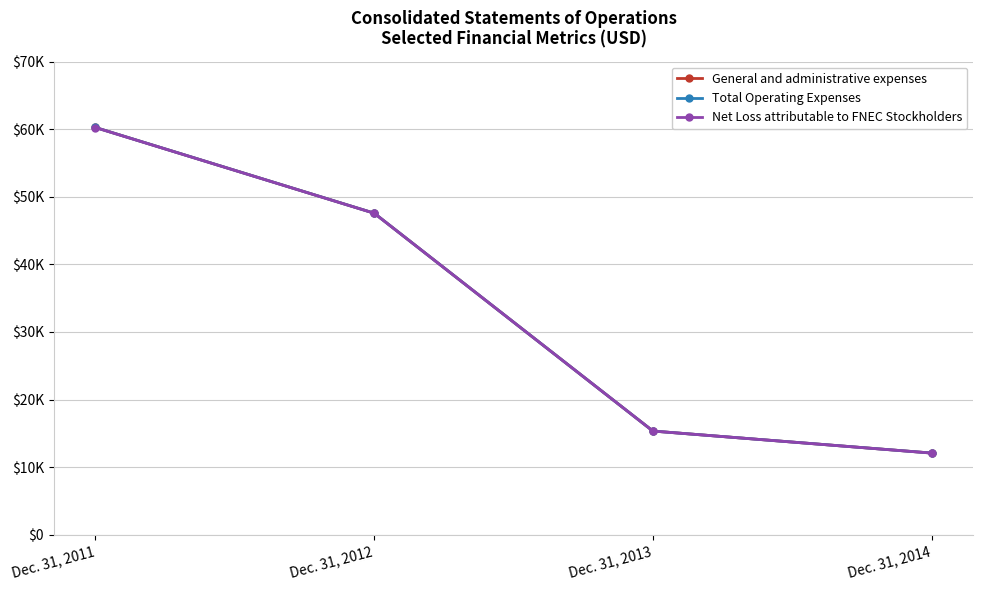

Reading left to right, extract all data points from this chart.

General and administrative expenses: Dec. 31, 2011=60242	Dec. 31, 2012=47566	Dec. 31, 2013=15347	Dec. 31, 2014=12092
Total Operating Expenses: Dec. 31, 2011=60242	Dec. 31, 2012=47566	Dec. 31, 2013=15347	Dec. 31, 2014=12092
Net Loss attributable to FNEC Stockholders: Dec. 31, 2011=60232	Dec. 31, 2012=47560	Dec. 31, 2013=15347	Dec. 31, 2014=12087